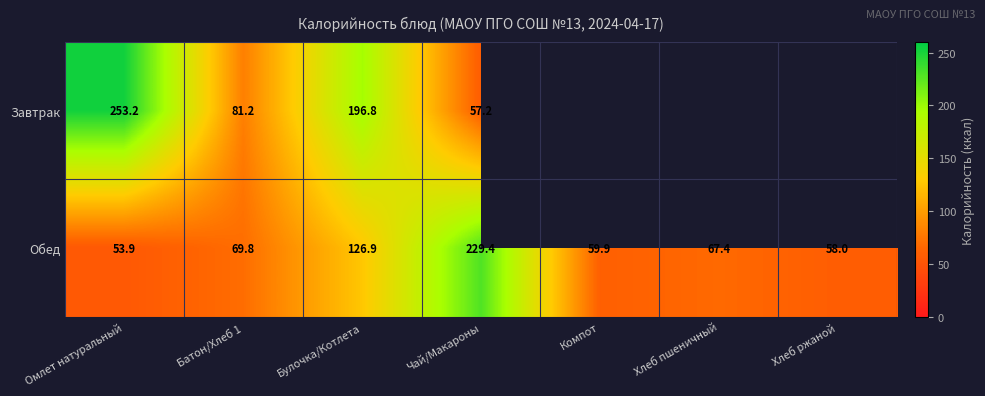

What is the sum of the Обед values at Батон/Хлеб 1 and Компот?

129.7